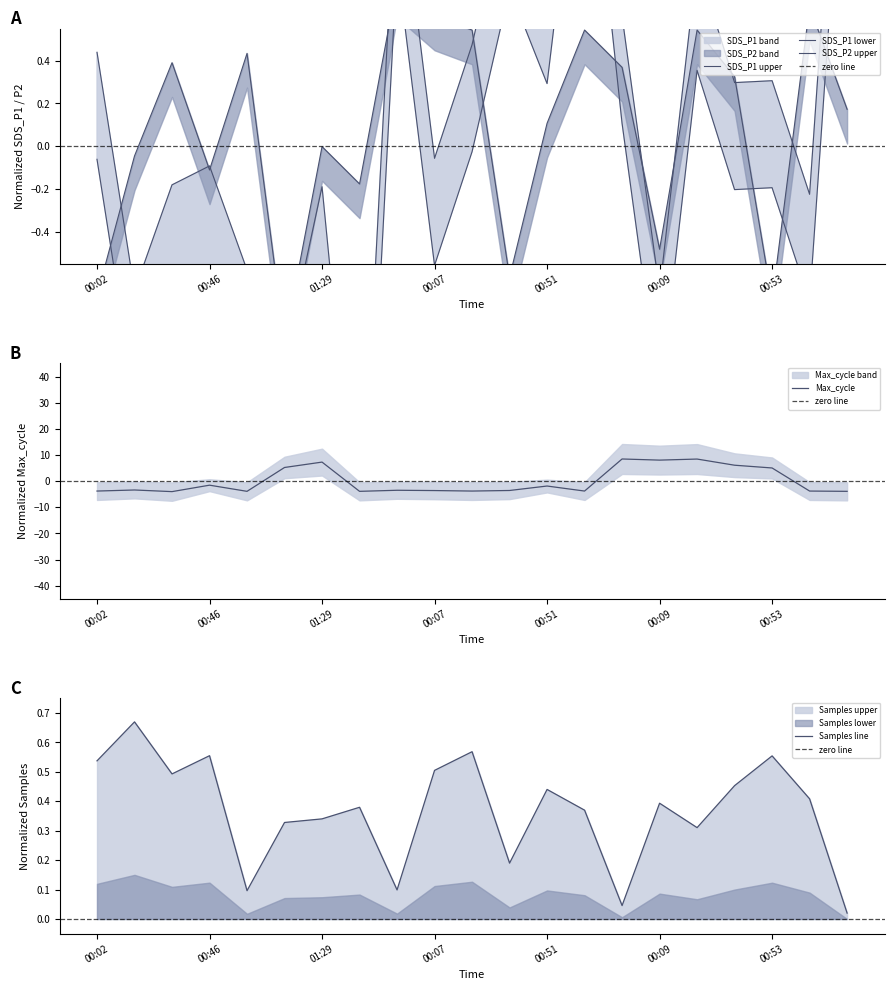

In SDS_P1, how many points are higher than both neighbors (excluding endpoints)?

7